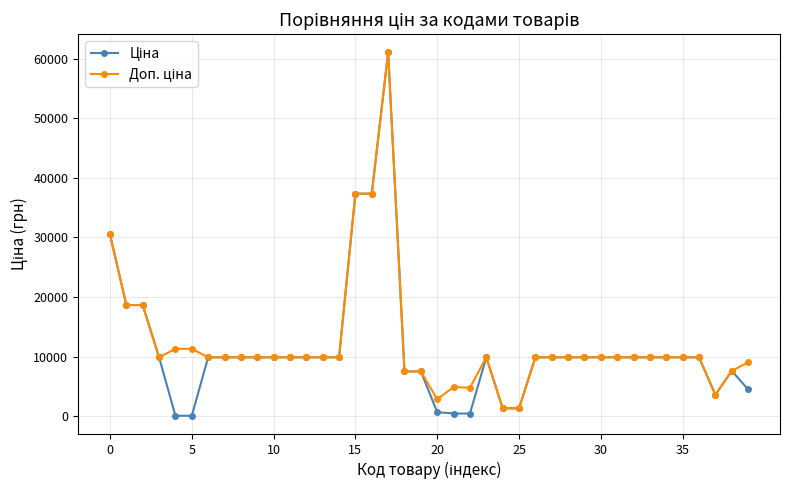

How many distinct data groups are displayed?

2